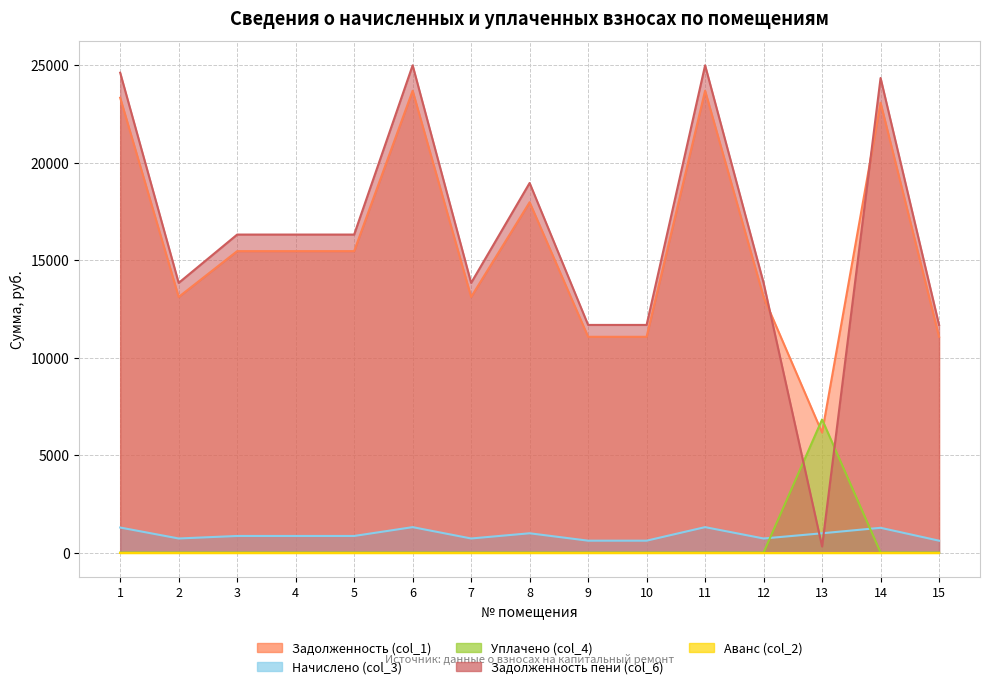

At which category is the sum across all series the highest?

6